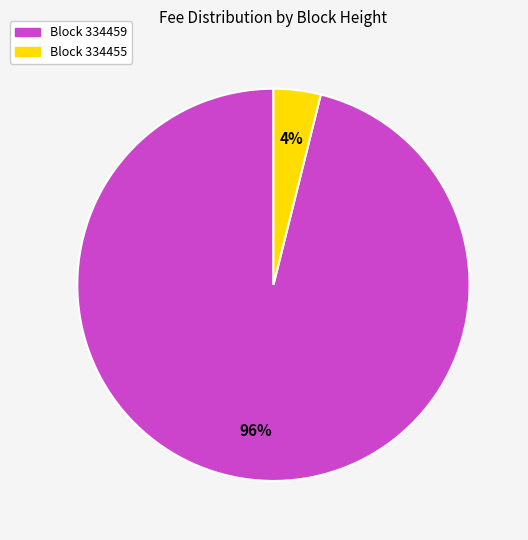

To the nearest percent, what is the average slice percentage?

50%